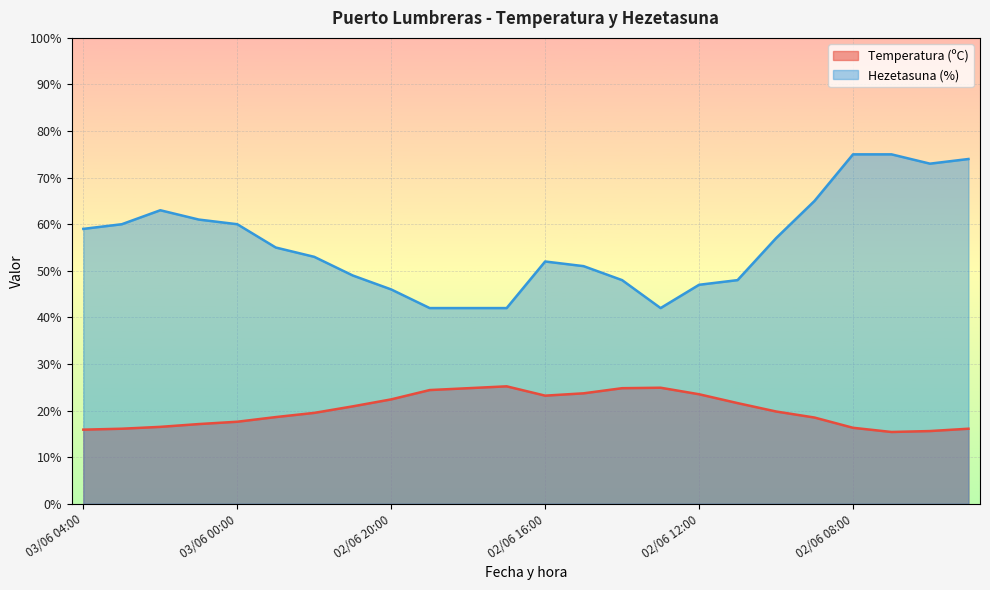

Rank the series by their average value, from highest to lowest.

Hezetasuna (%), Temperatura (ºC)